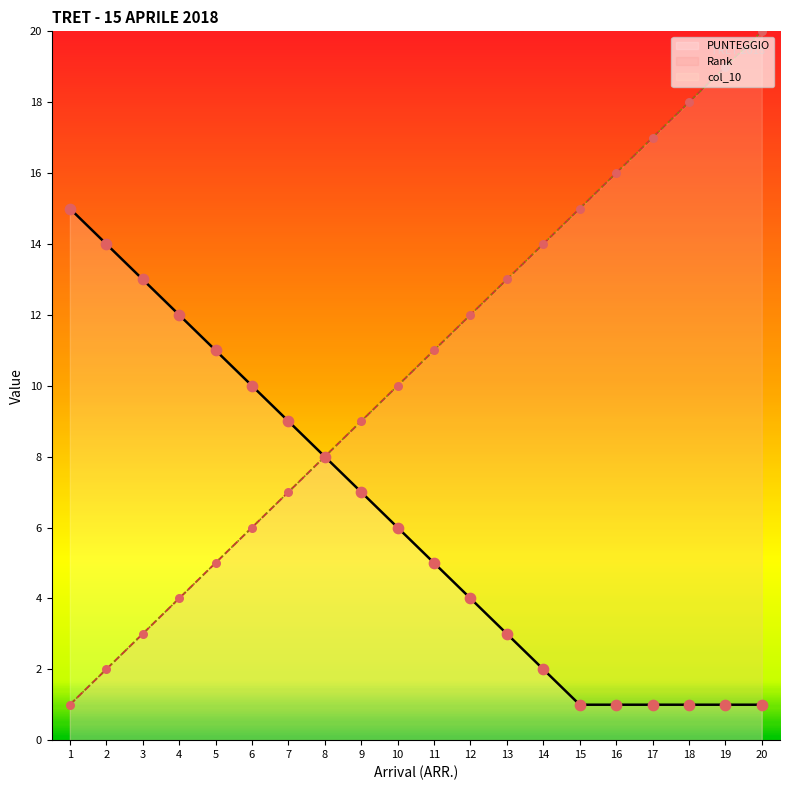

Which series contains the highest Y value?

Rank